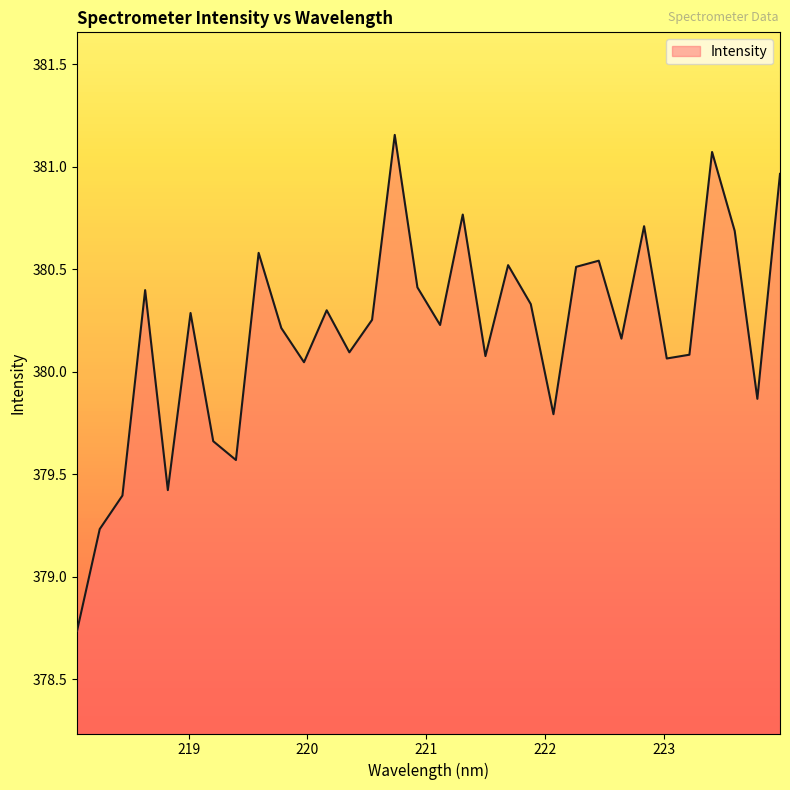

Count the number of values greater than 380.

24